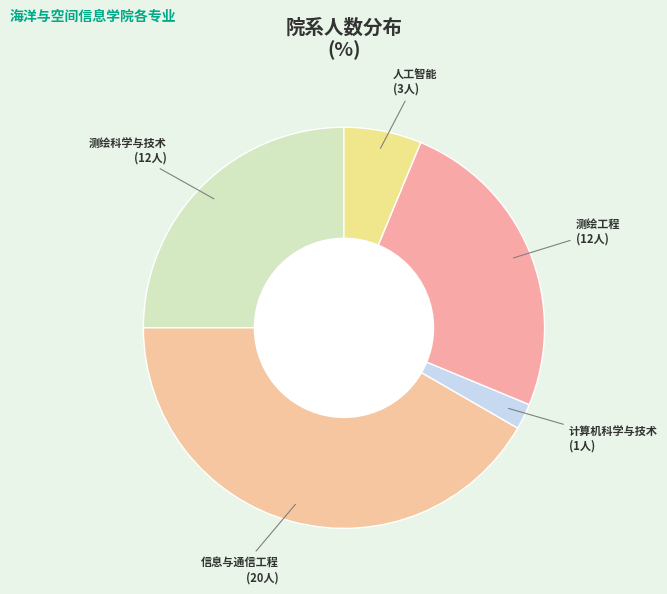

What is the smallest slice in the pie chart?

计算机科学与技术学院